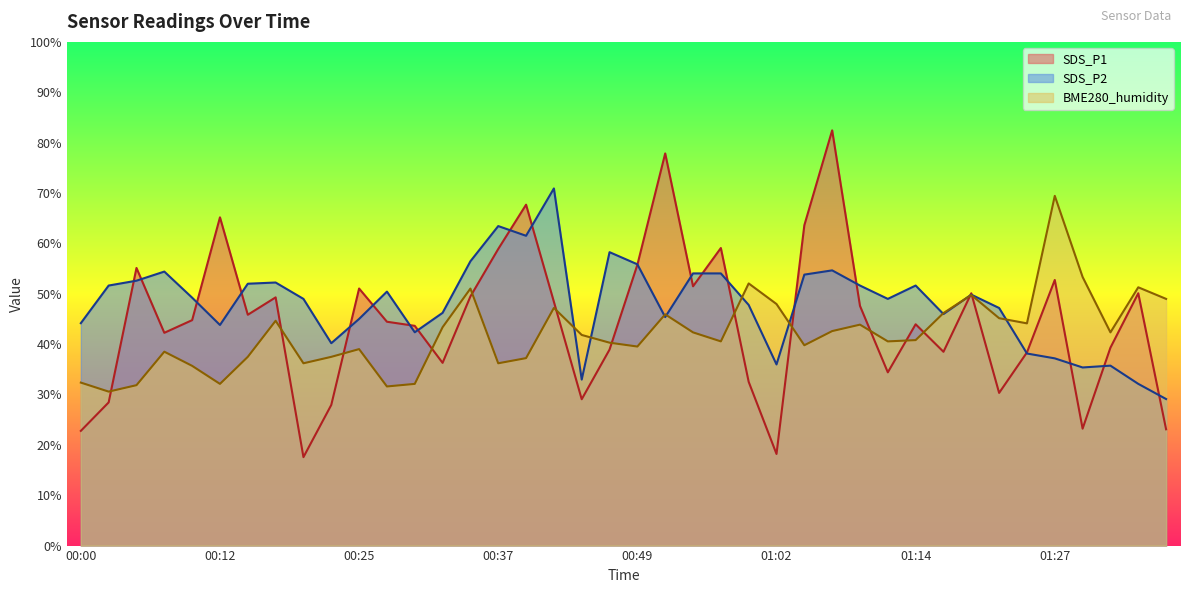

Where is BME280_humidity nearest to the value 50?

01:19